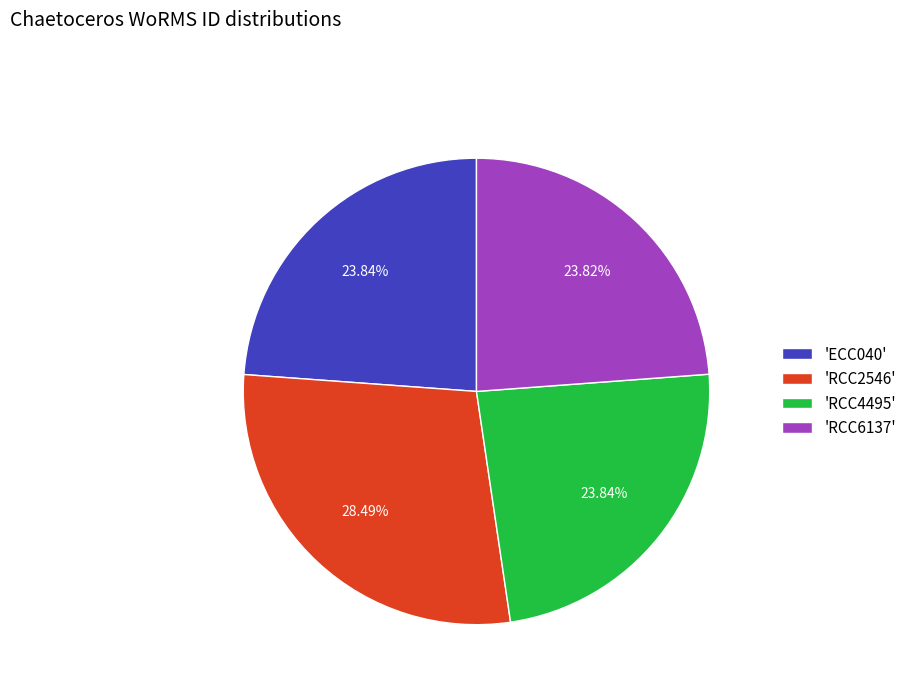

Count the number of slices in the pie.

4